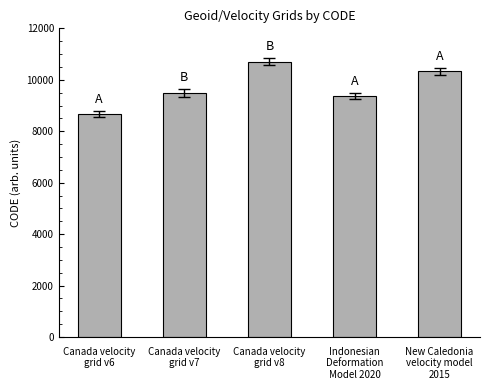

Where is the data nearest to the value 9691?

Canada velocity
grid v7